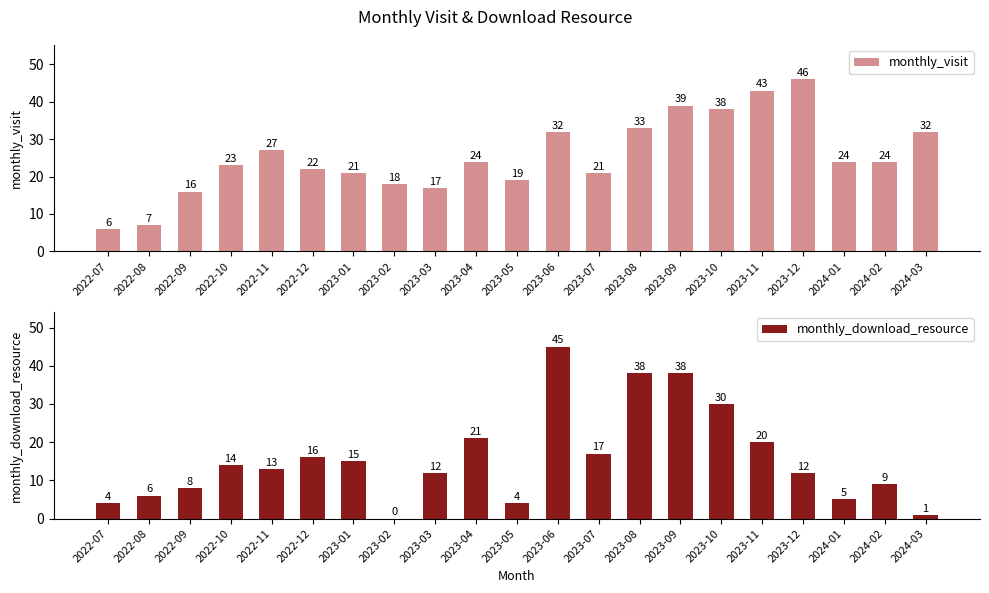

How many data points does each series have?

21